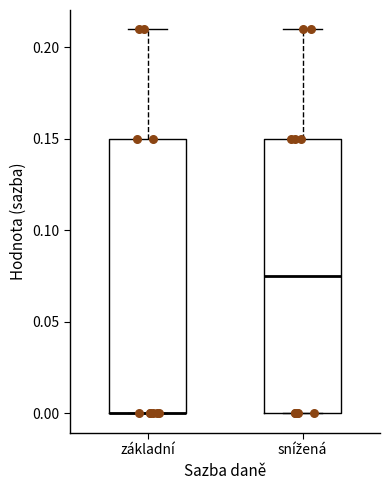

Where is the lower edge of the box for snížená on the y-axis? The values are not printed on the chart, so give them approximately, as read against the axis.

0.000